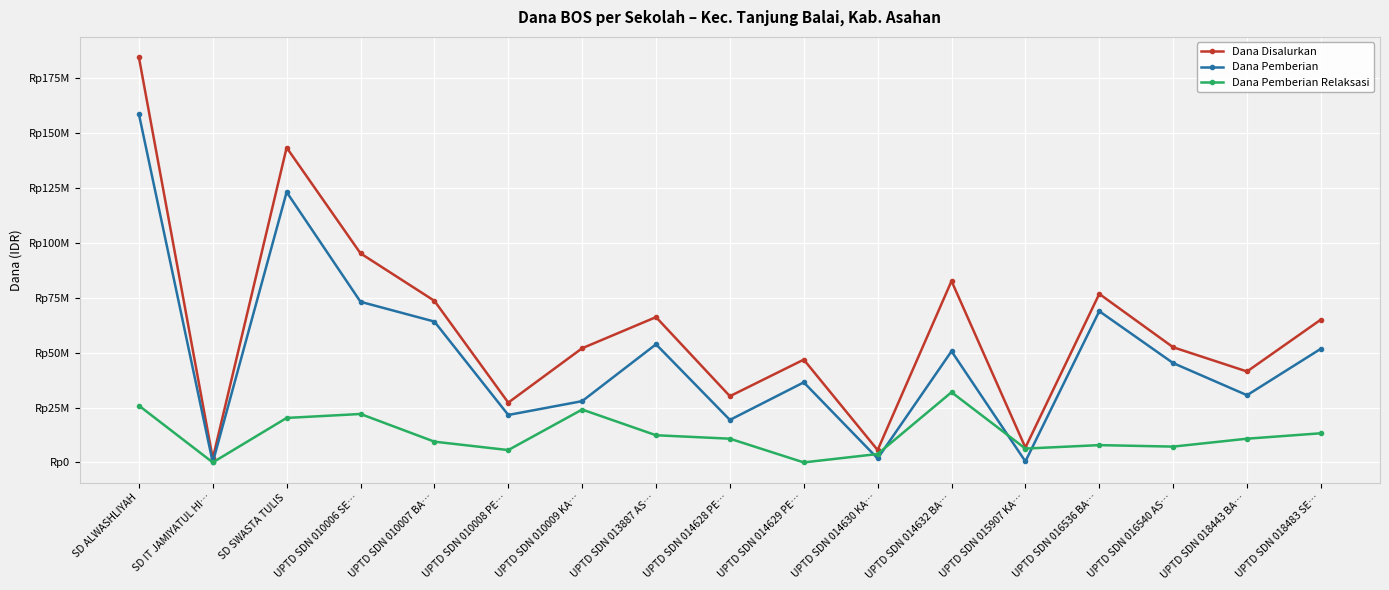

Is it true that Dana Pemberian equals 22175642 at UPTD SDN 014632 BA…?

False